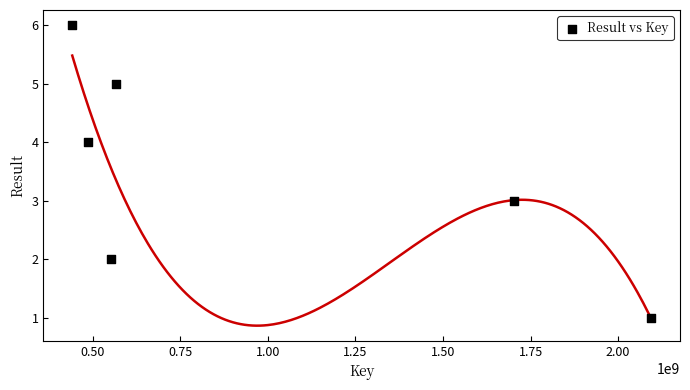

What is the average X value?

974086416